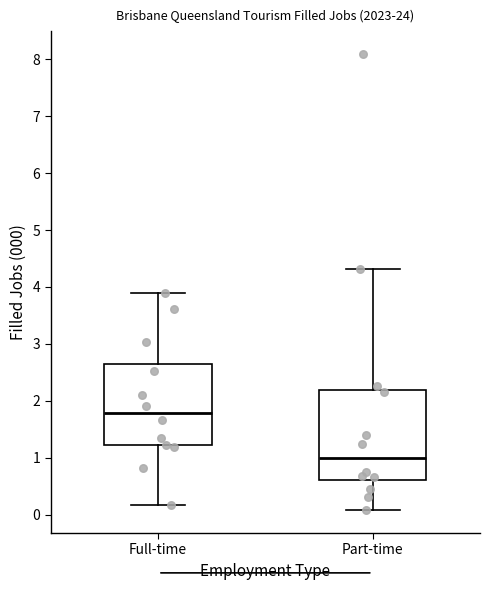

Where does the upper whisker of the box for Full-time end on the y-axis? The values are not printed on the chart, so give them approximately, as read against the axis.

3.9